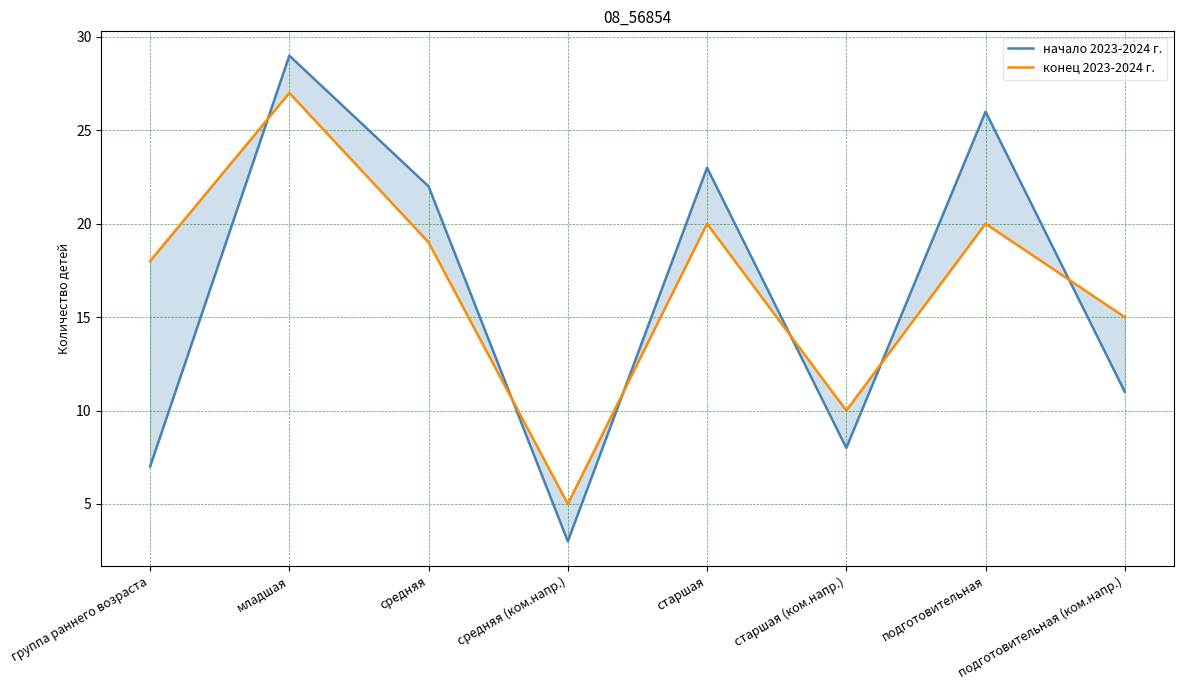

Is it true that конец 2023-2024 г. equals 20 at старшая?

True